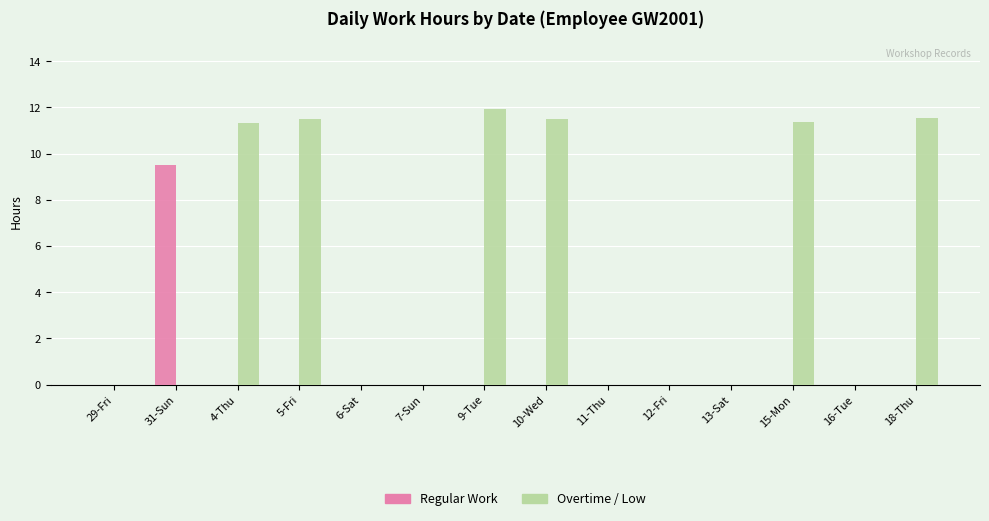

What is the sum of all Overtime / Low values?

69.2